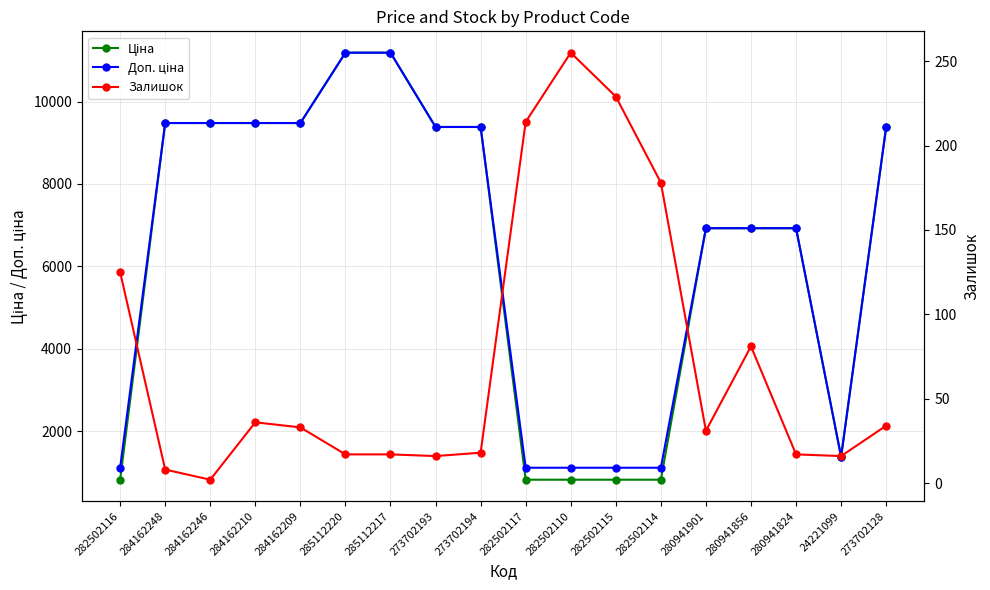

Where is Залишок nearest to the value 128?

282502116